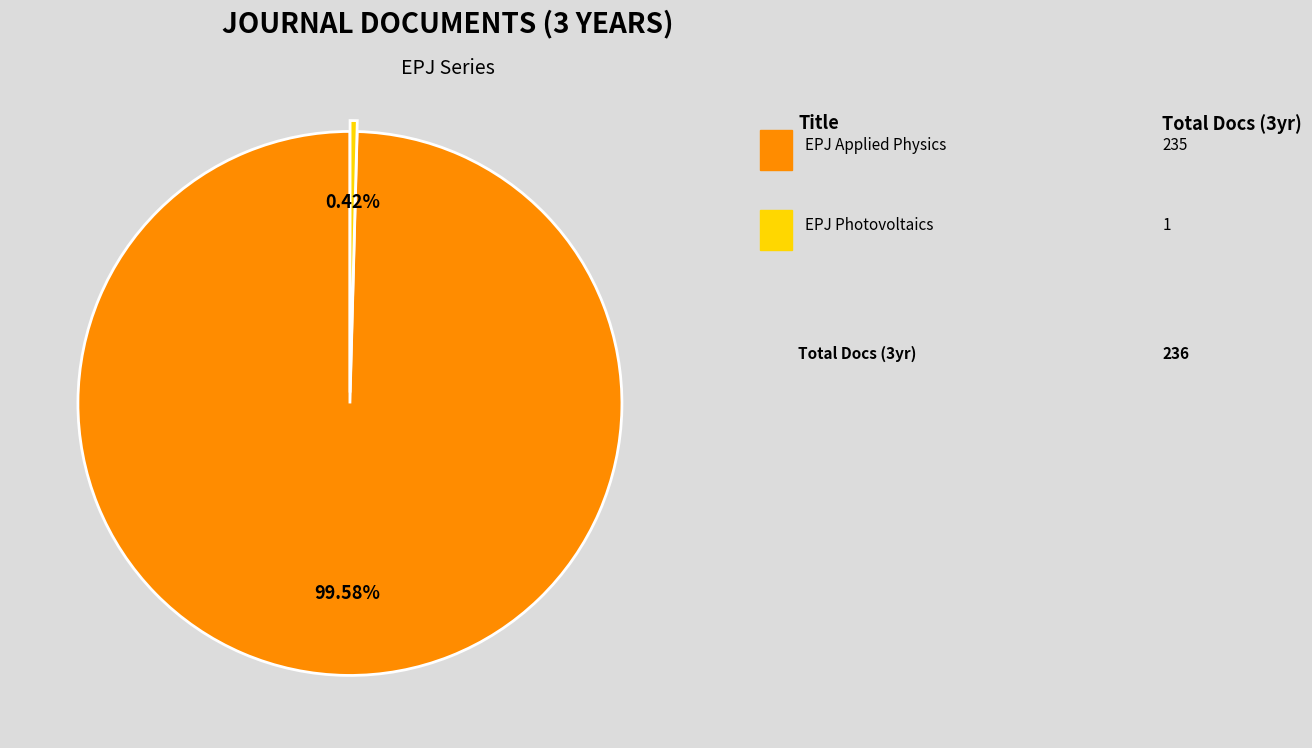

To the nearest percent, what is the difference between the largest and smallest slice percentages?

99%